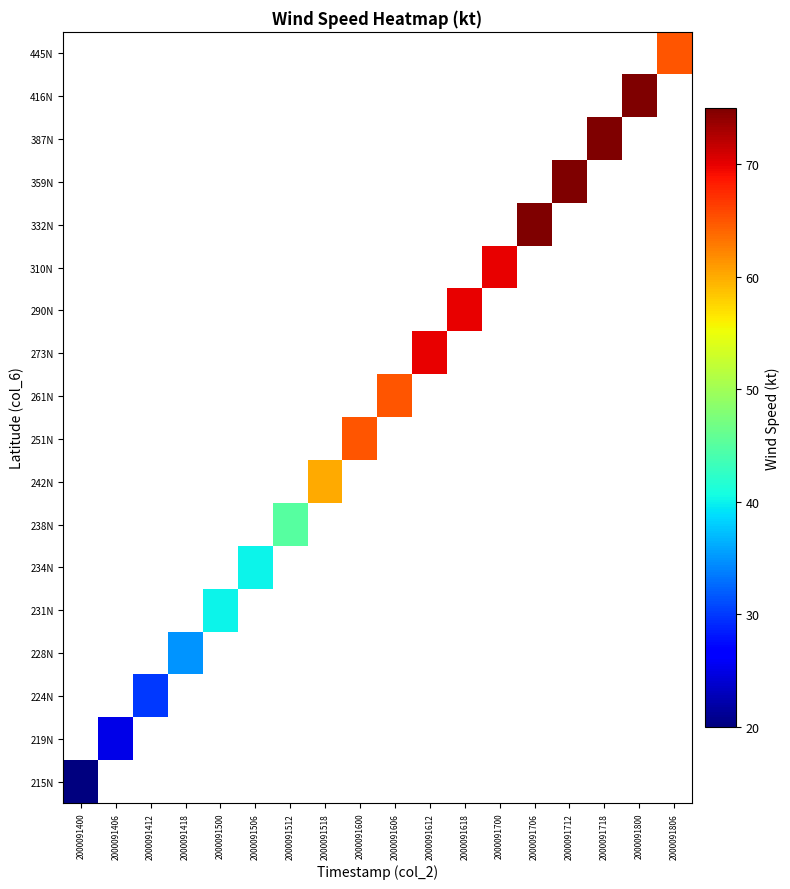

Which label corresponds to the largest value in the chart?

2000091706